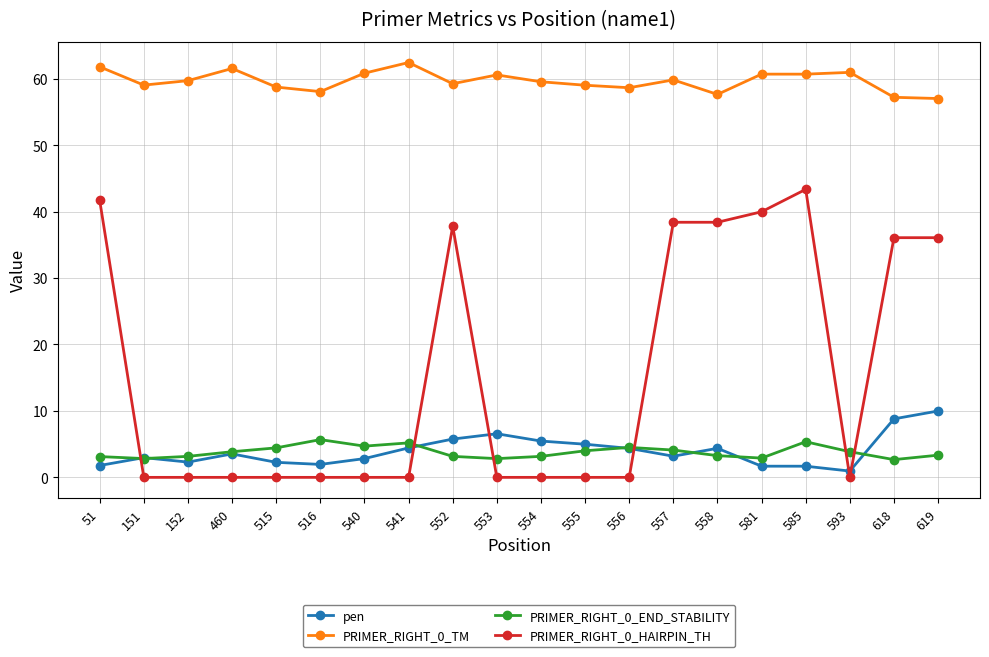

True or false: PRIMER_RIGHT_0_HAIRPIN_TH has a value of 17.6 at 555.

False